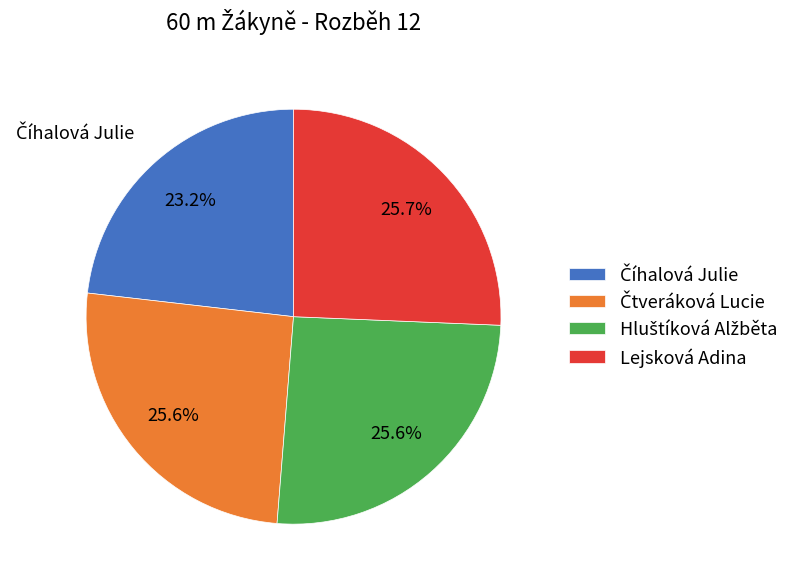

How many segments does this pie chart have?

4